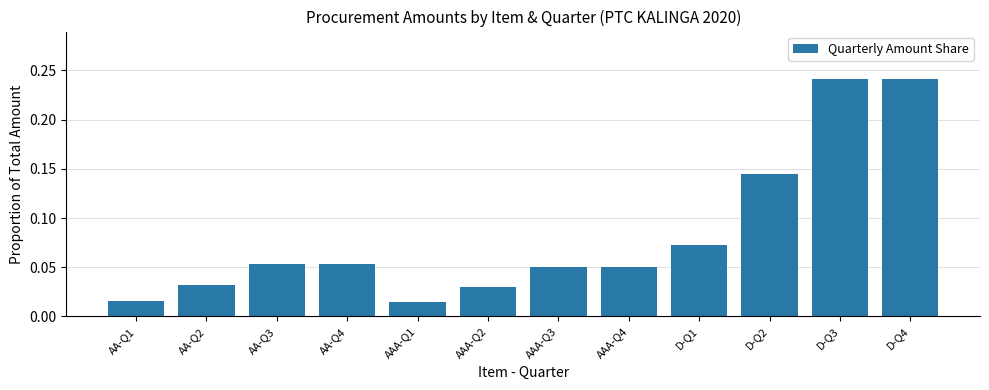

The value at AAA-Q4 is 0.0. True or false?

False